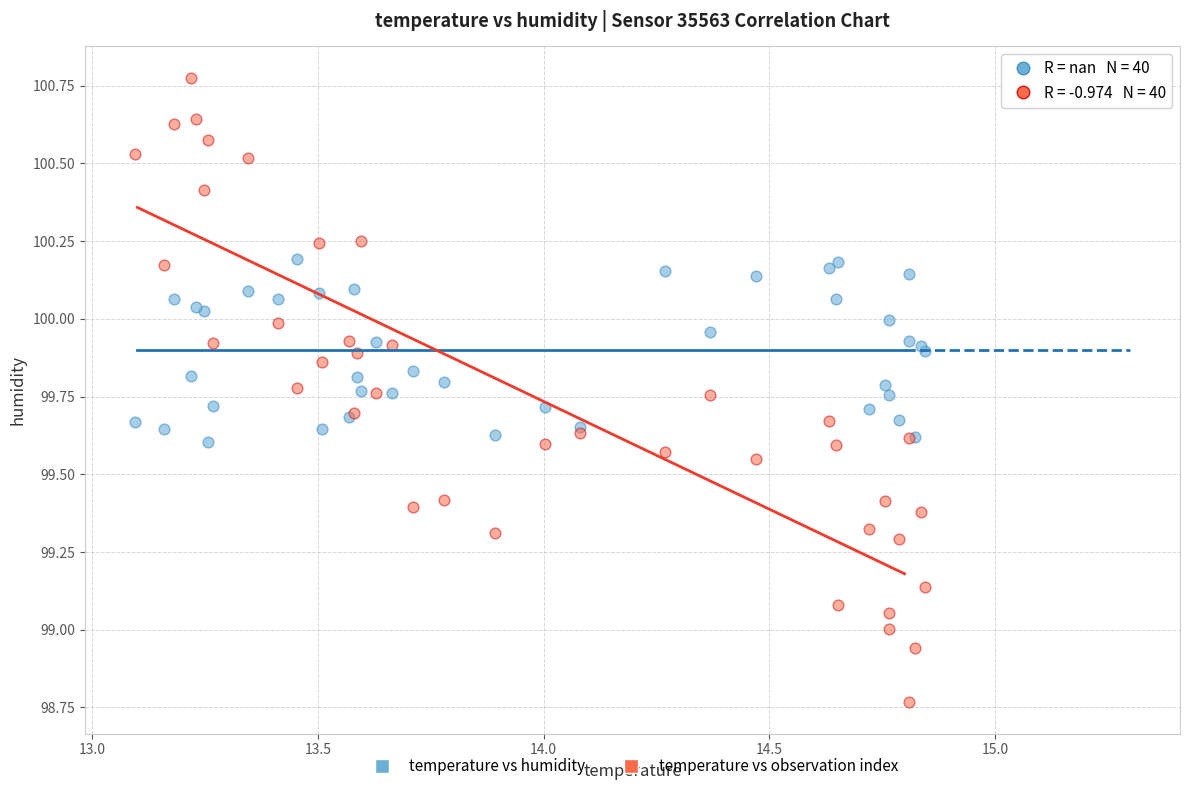

Which series has the largest Y range (max minus min)?

temperature vs observation index